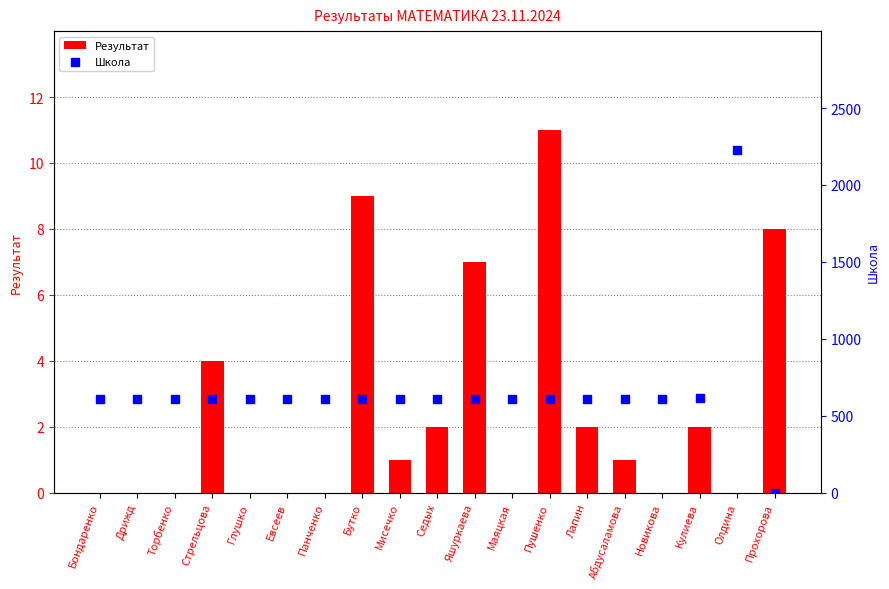

What are all the series names shown in the legend?

Результат, Школа